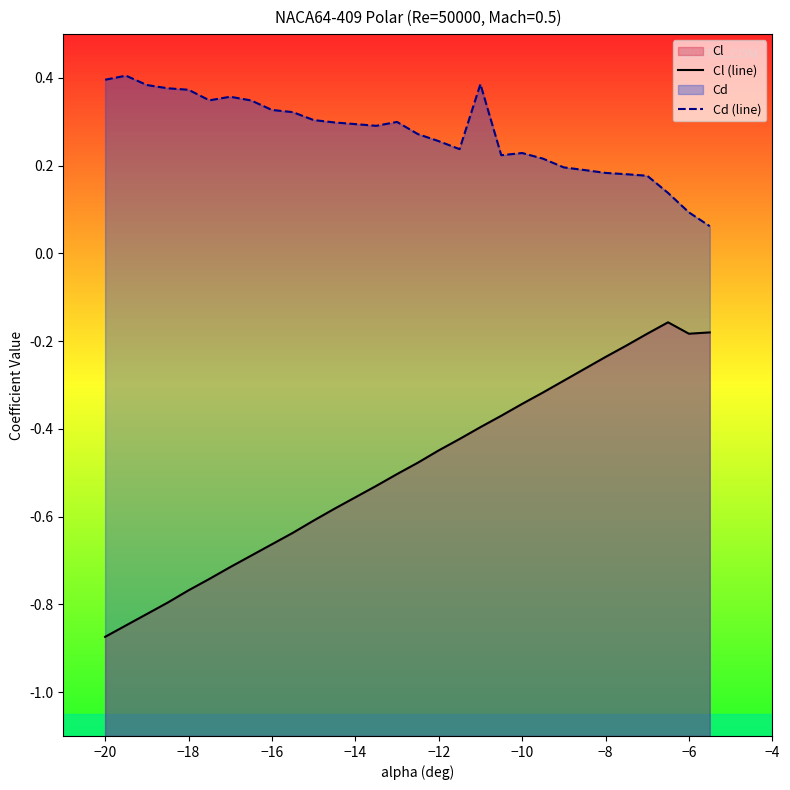

How many lines are shown in the chart?

2